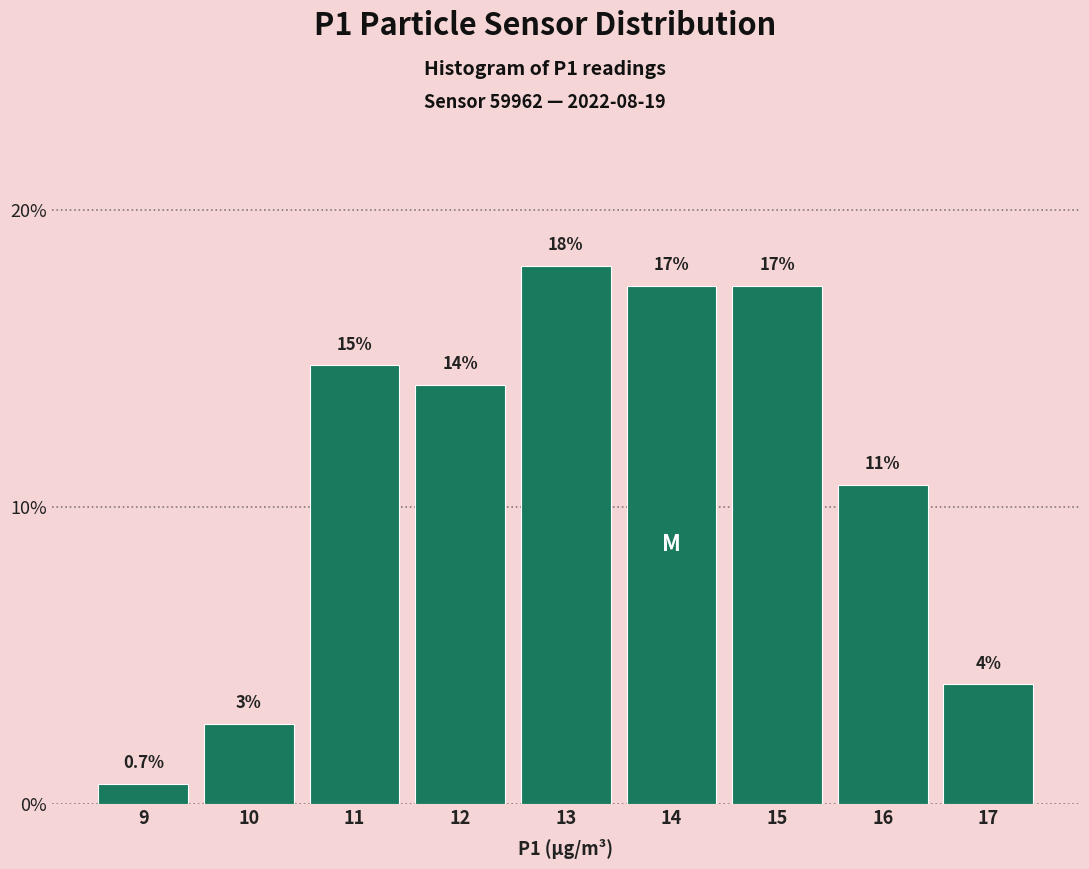

How many bars are there in total?

9